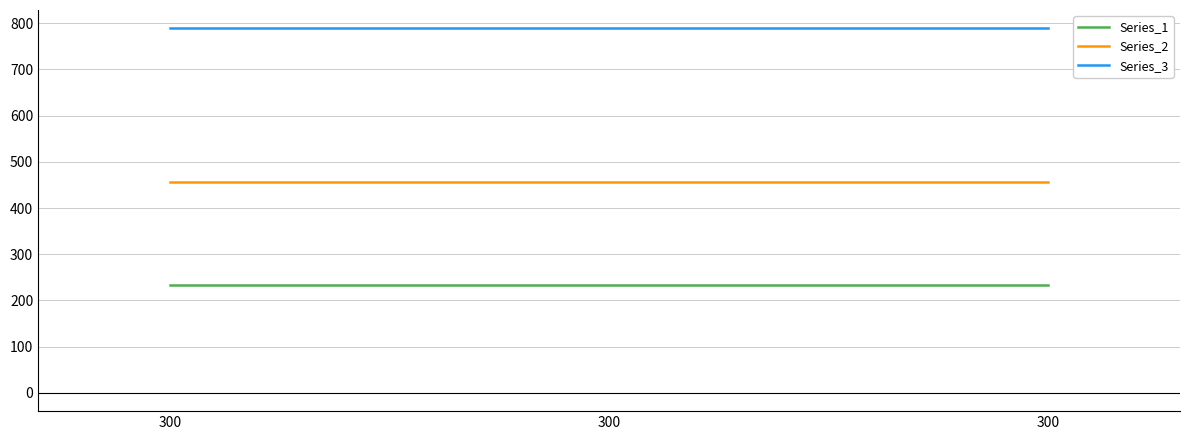

True or false: Series_1 has a value of 75 at 300.

False